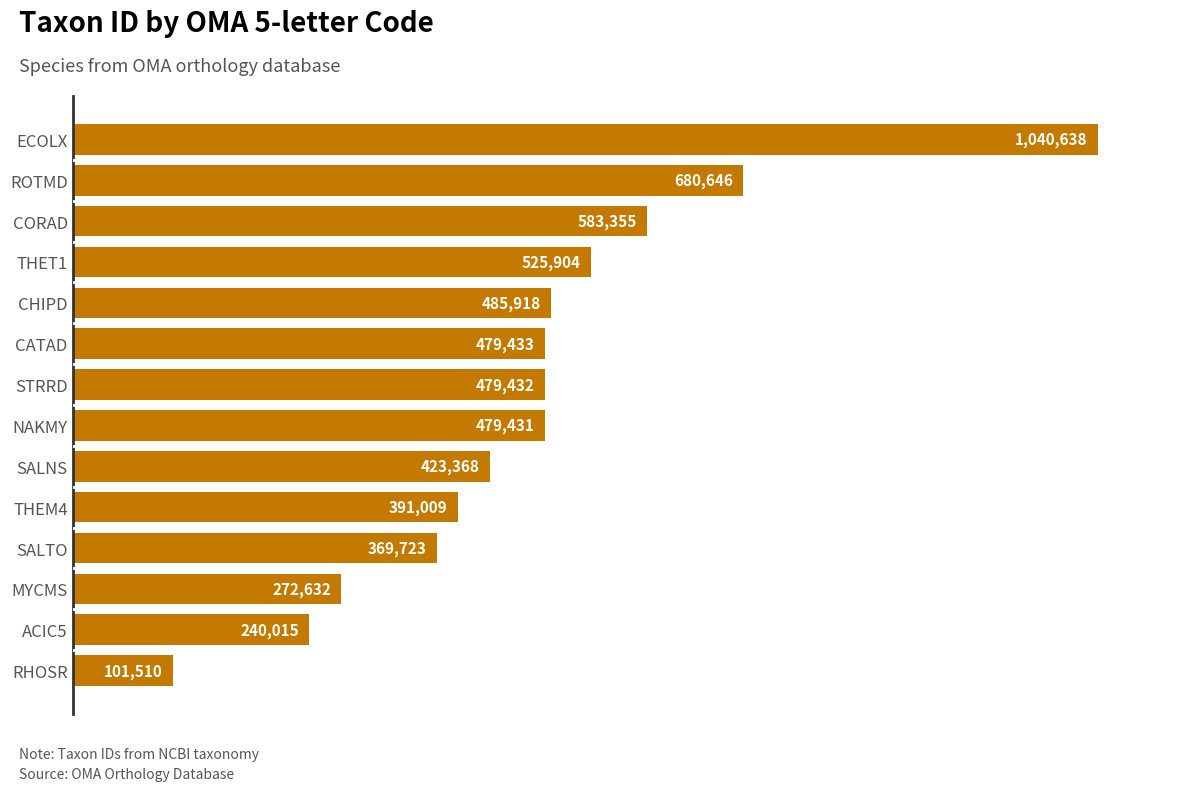

Does the chart contain any negative values?

No